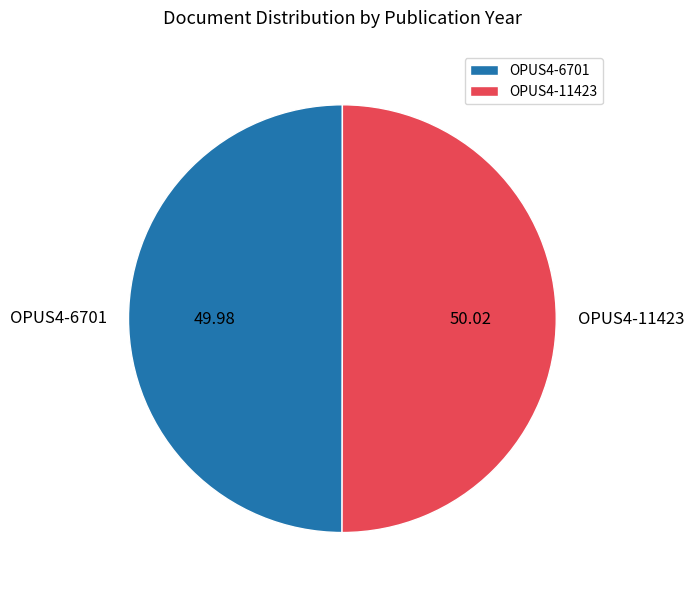

The OPUS4-11423 slice represents 50% of the pie. True or false?

True